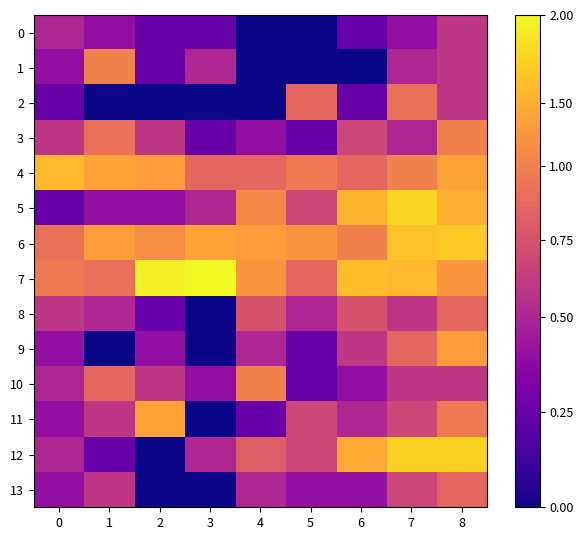

At how many categories does at least one series exceed 1?

9